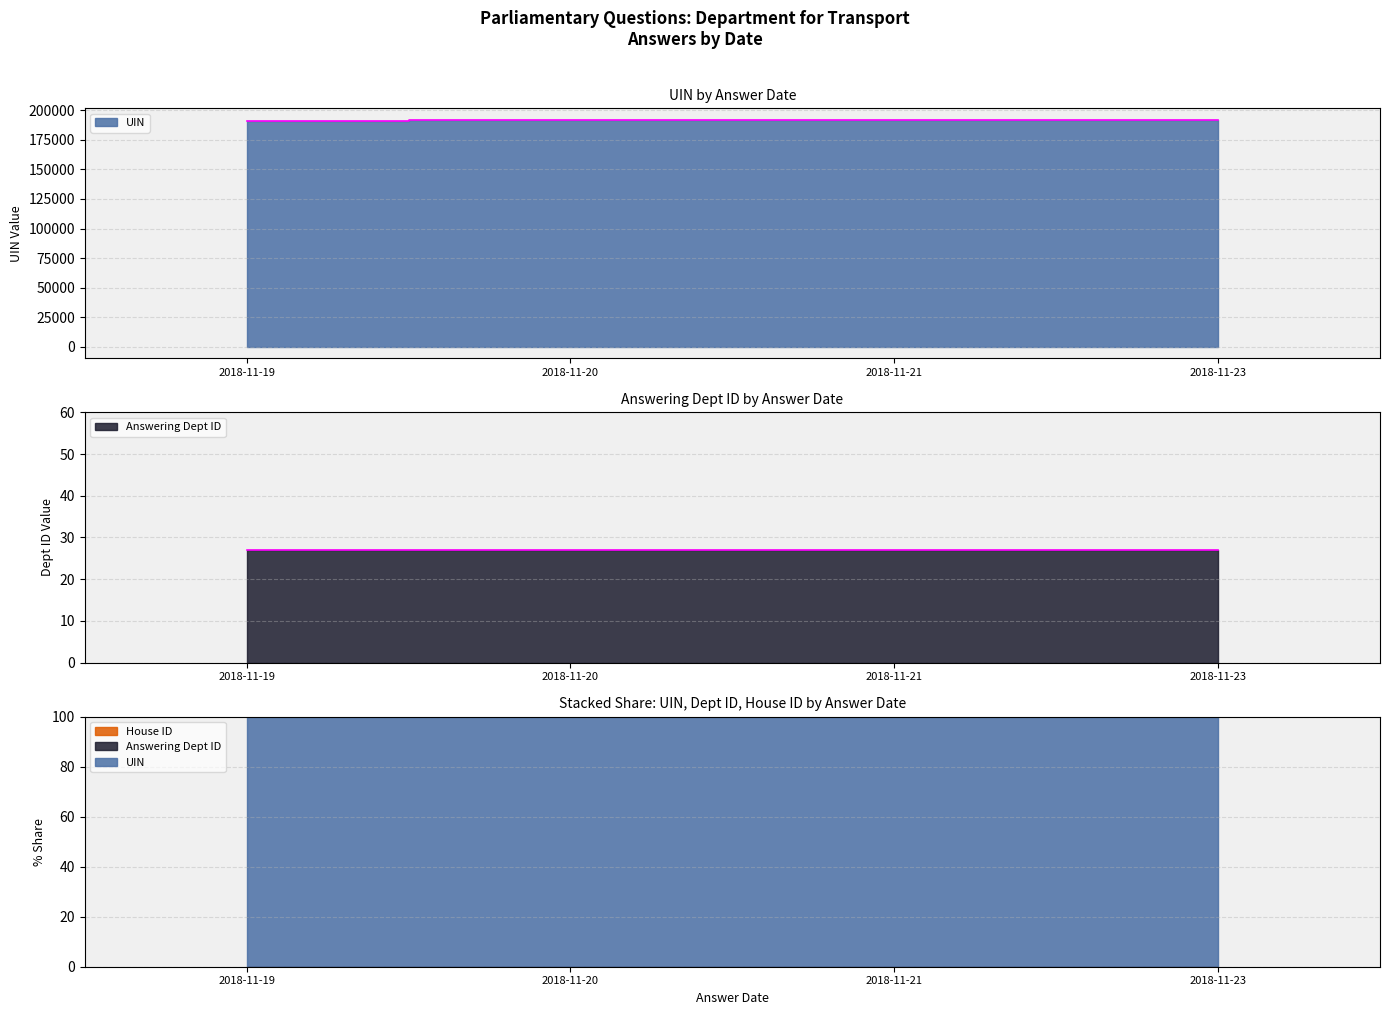

True or false: Answering Dept ID and UIN cross at least once.

False